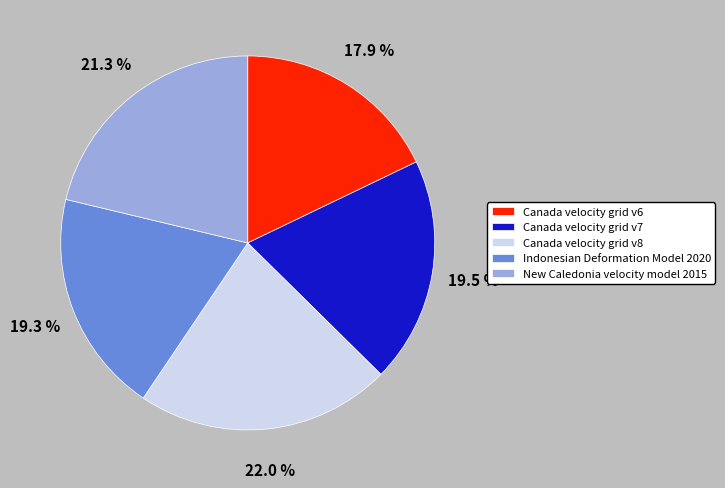

To the nearest percent, what is the combined percentage of Canada velocity grid v8 and Canada velocity grid v6?

40%